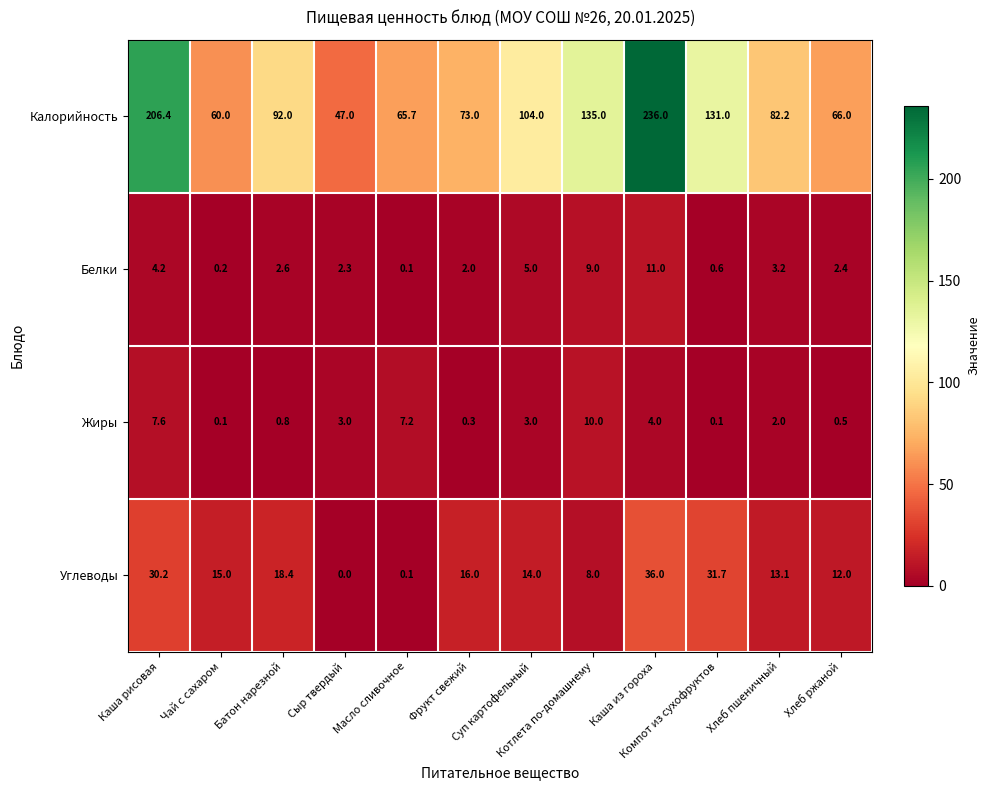

What is the highest value of the Белки series?

11.0